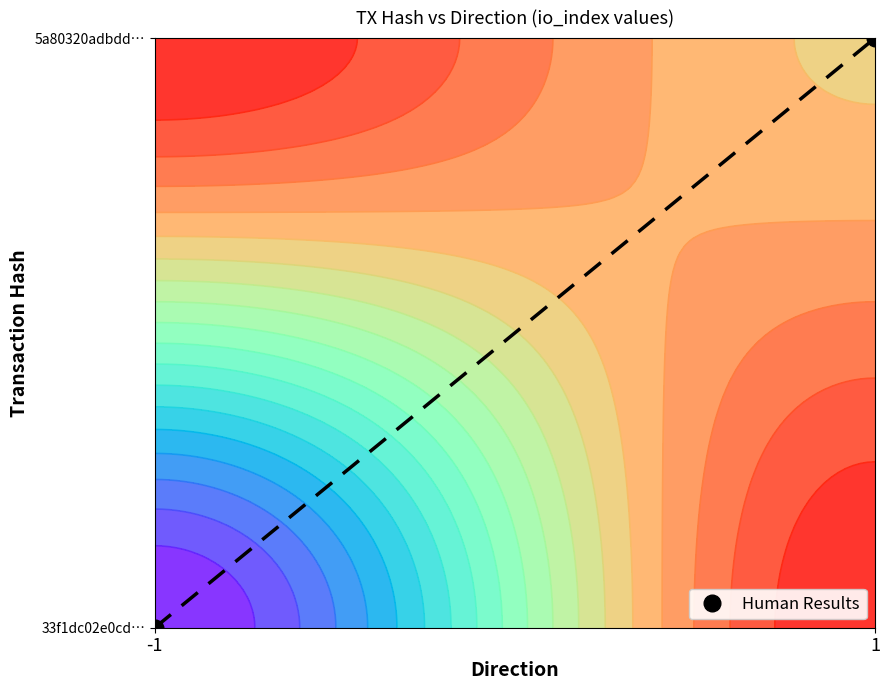

What is the sum of the values at -1 and 1?

1